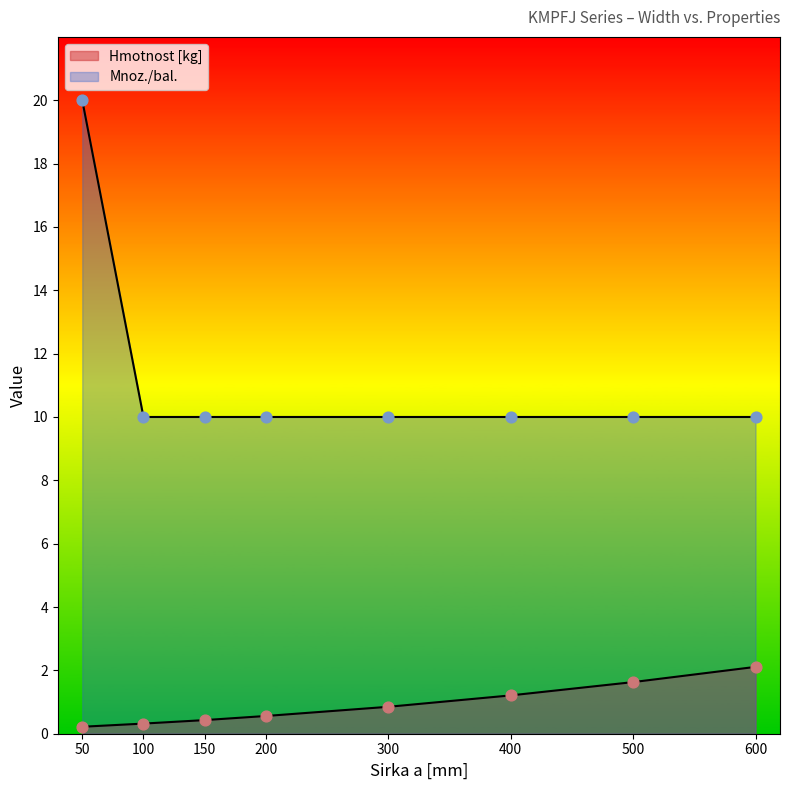

Which series has the largest Y range (max minus min)?

Mnoz./bal.